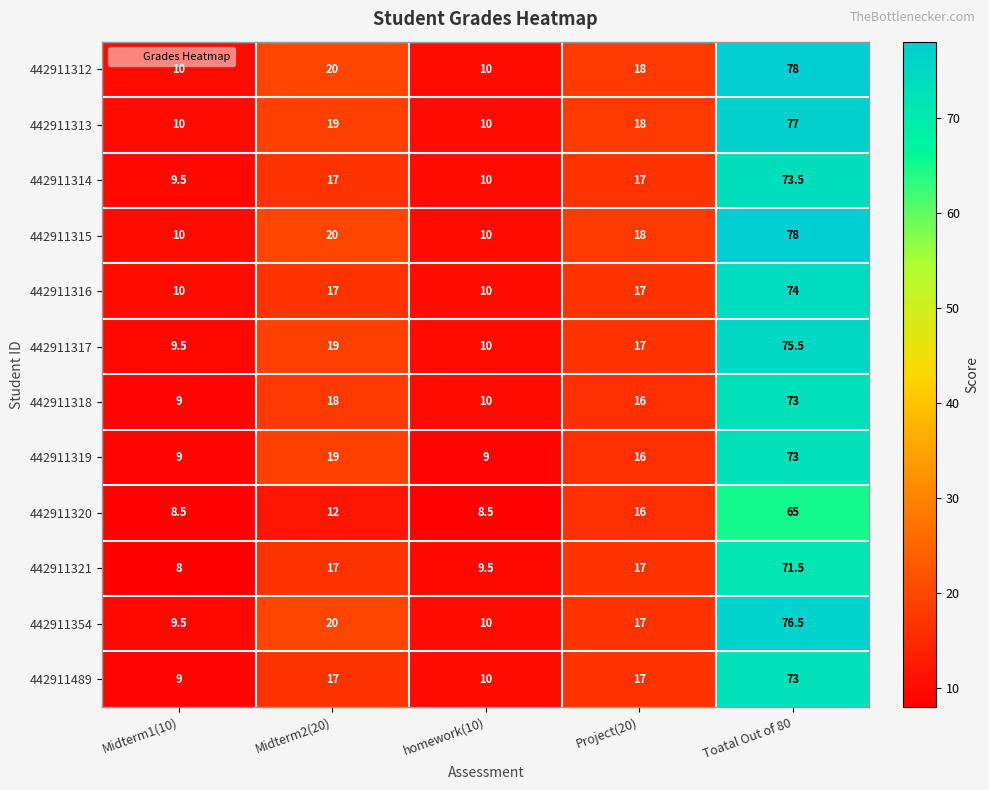

The 442911354 series shows 5.0 at Project(20). True or false?

False